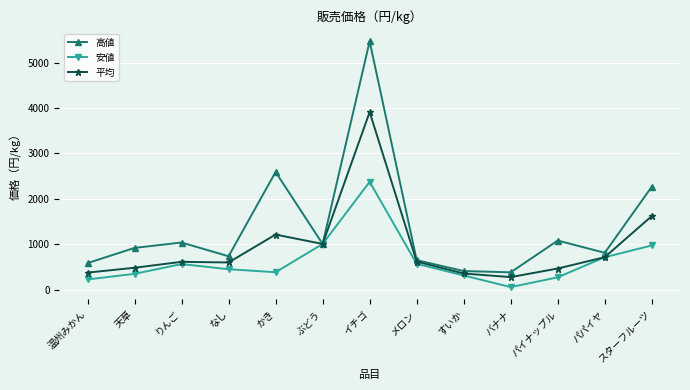

Is it true that 平均 equals 671.2 at 温州みかん?

False